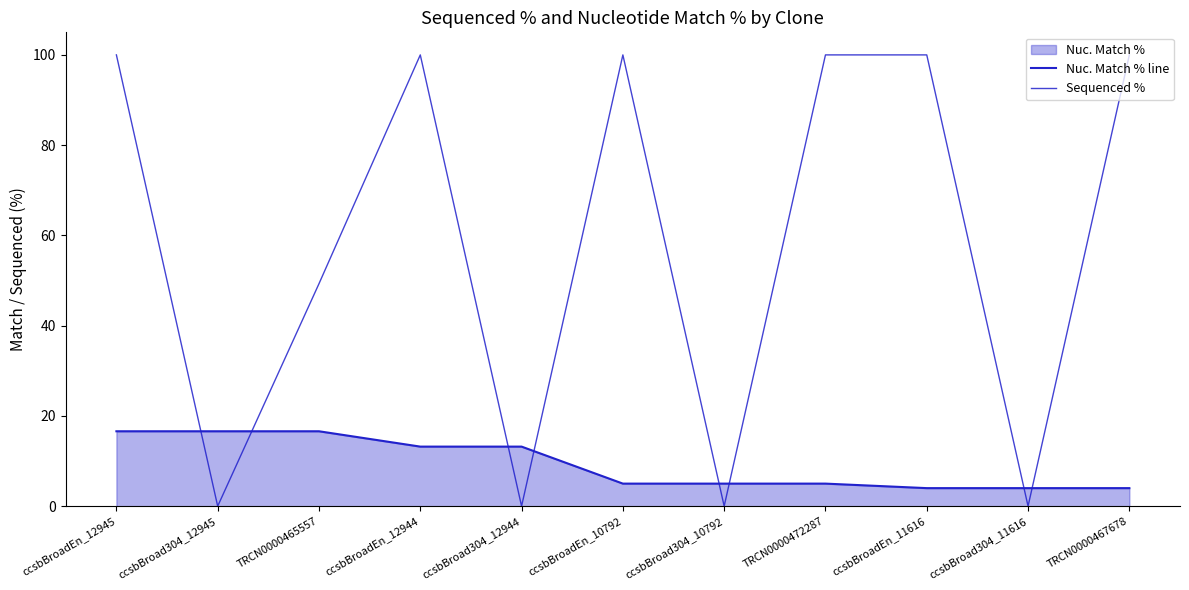

Between which two adjacent categories do Sequenced % and Nuc. Match % line first intersect?

ccsbBroadEn_12945 and ccsbBroad304_12945